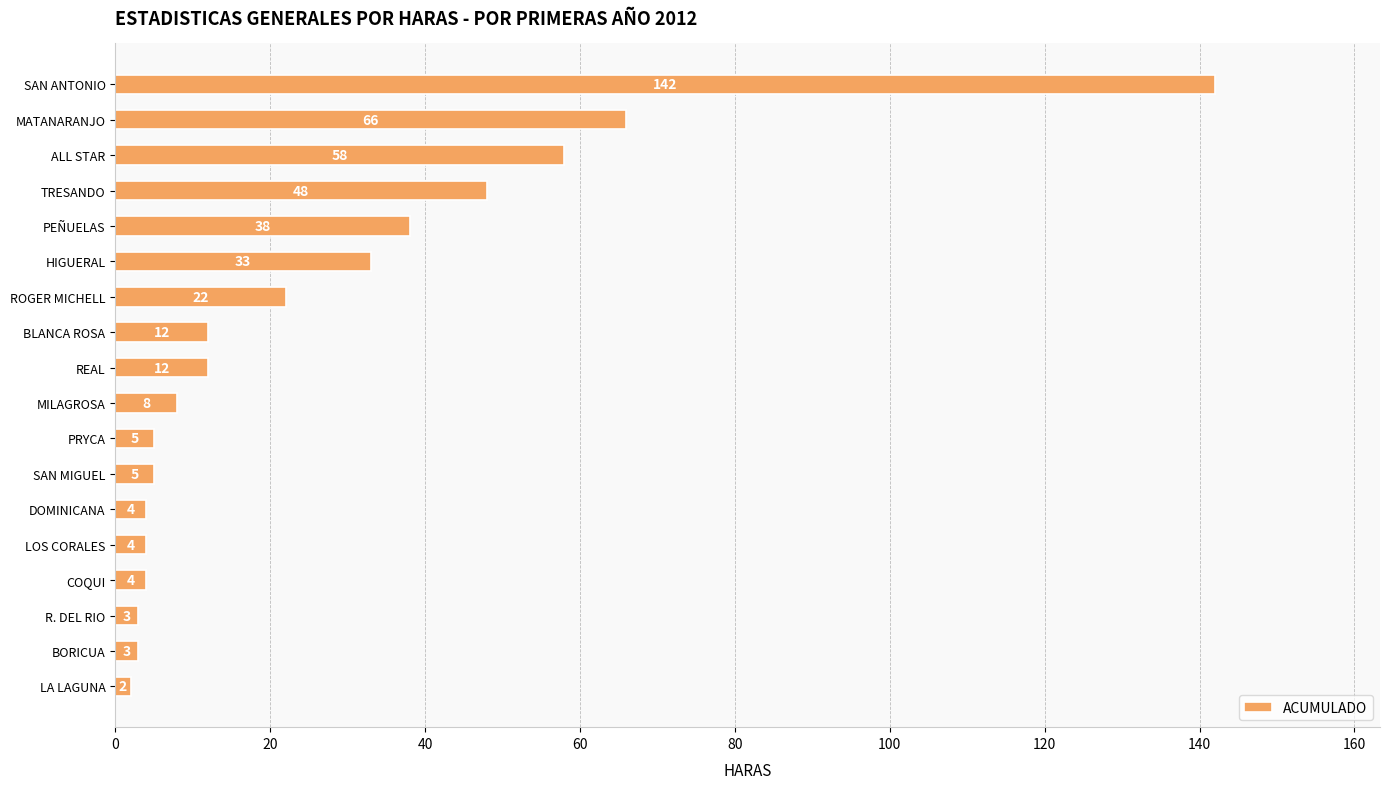

What position from the top is SAN MIGUEL?

12